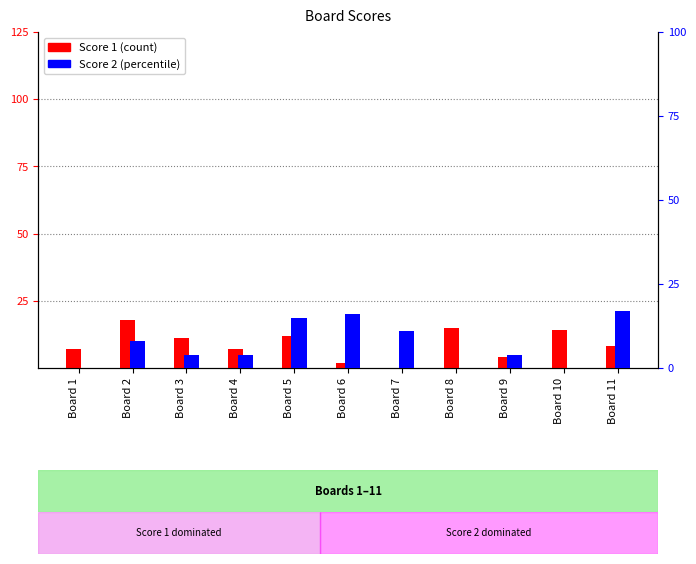

How many data points does each series have?

11